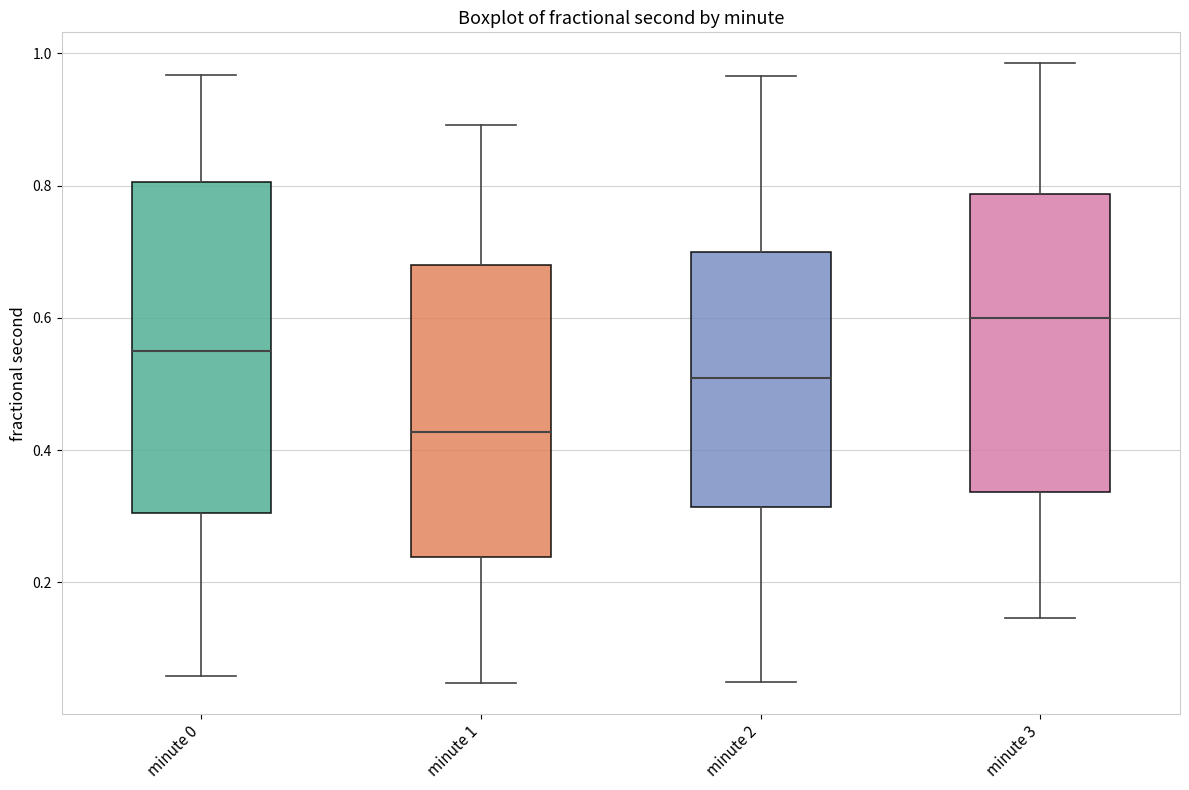

Reading left to right, transcribe this box plot: for each box, give where its median line is, the range the box spans, and where its two whiskers end, as read against the y-axis. The values are not printed on the chart, so give them approximately, as read against the axis.

minute 0: median 0.54, box 0.30 to 0.80, whiskers 0.06 to 0.96
minute 1: median 0.42, box 0.24 to 0.68, whiskers 0.04 to 0.90
minute 2: median 0.50, box 0.32 to 0.70, whiskers 0.06 to 0.96
minute 3: median 0.60, box 0.34 to 0.78, whiskers 0.14 to 0.98